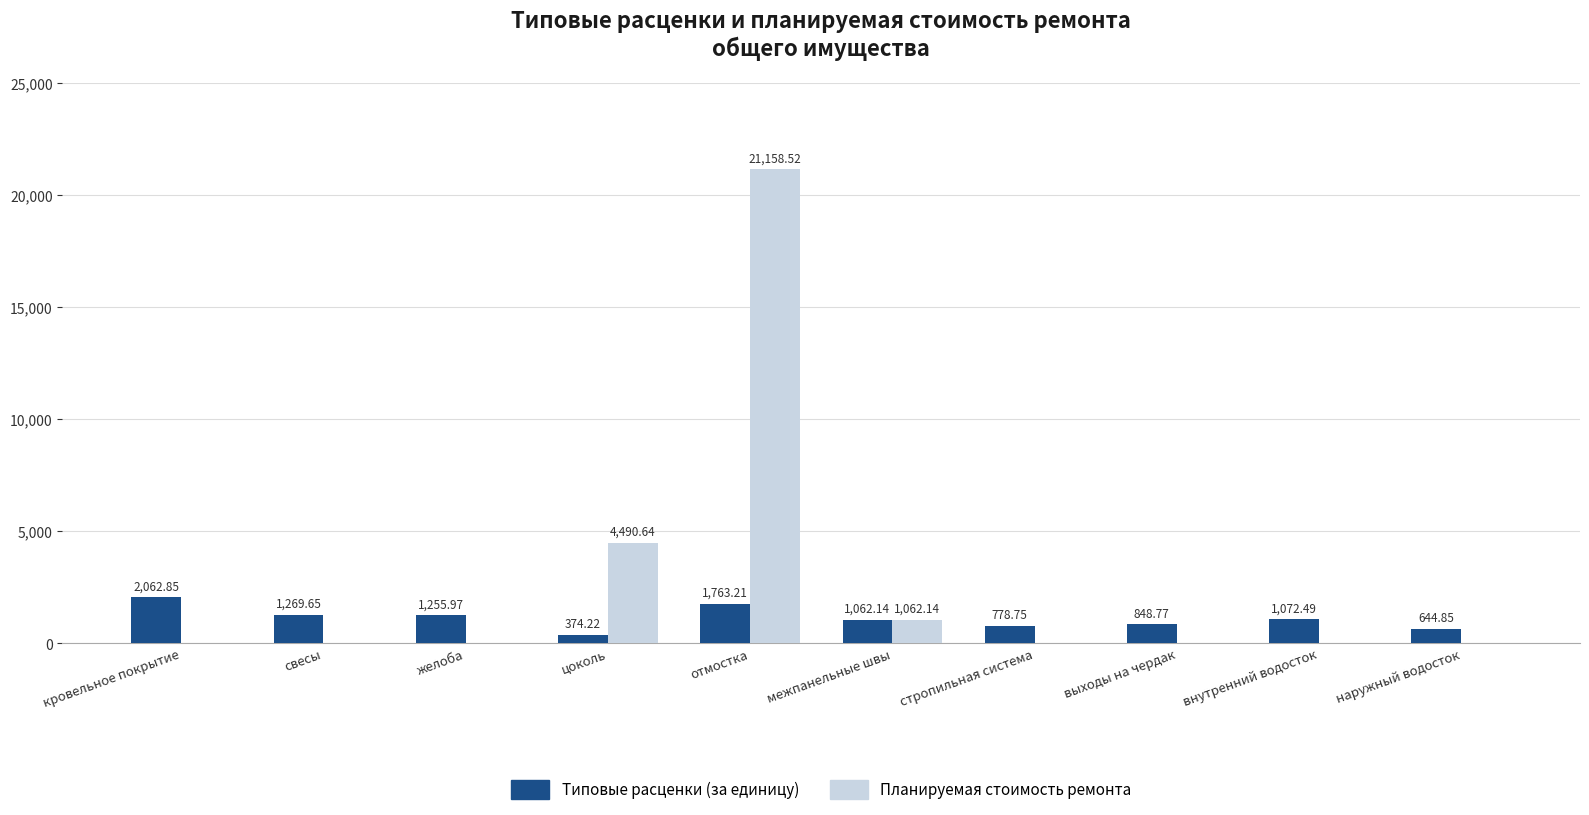

Is the value of Планируемая стоимость ремонта at наружный водосток greater than the value of Типовые расценки (за единицу) at цоколь?

No